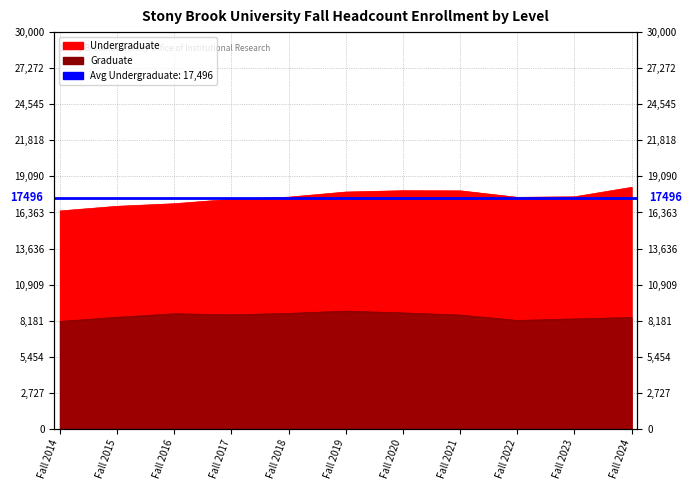

The Undergraduate series shows 27145 at Fall 2021. True or false?

False